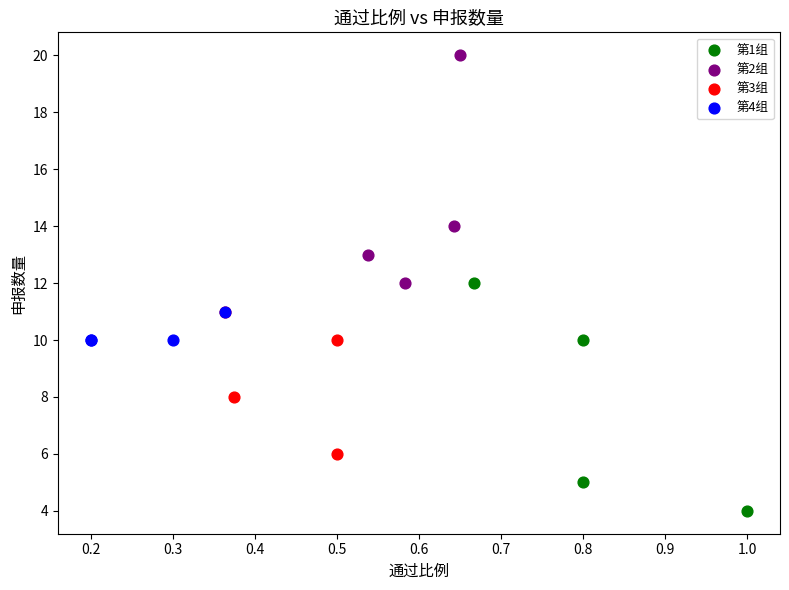

Which series reaches the maximum Y coordinate?

第2组